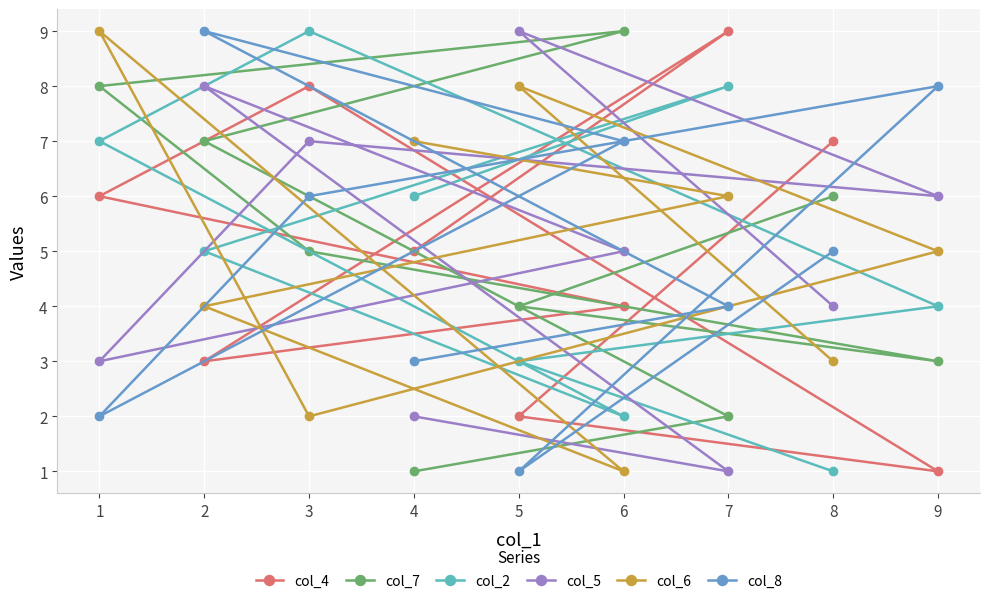

Between 5 and 7, which series saw the biggest shift?

col_5